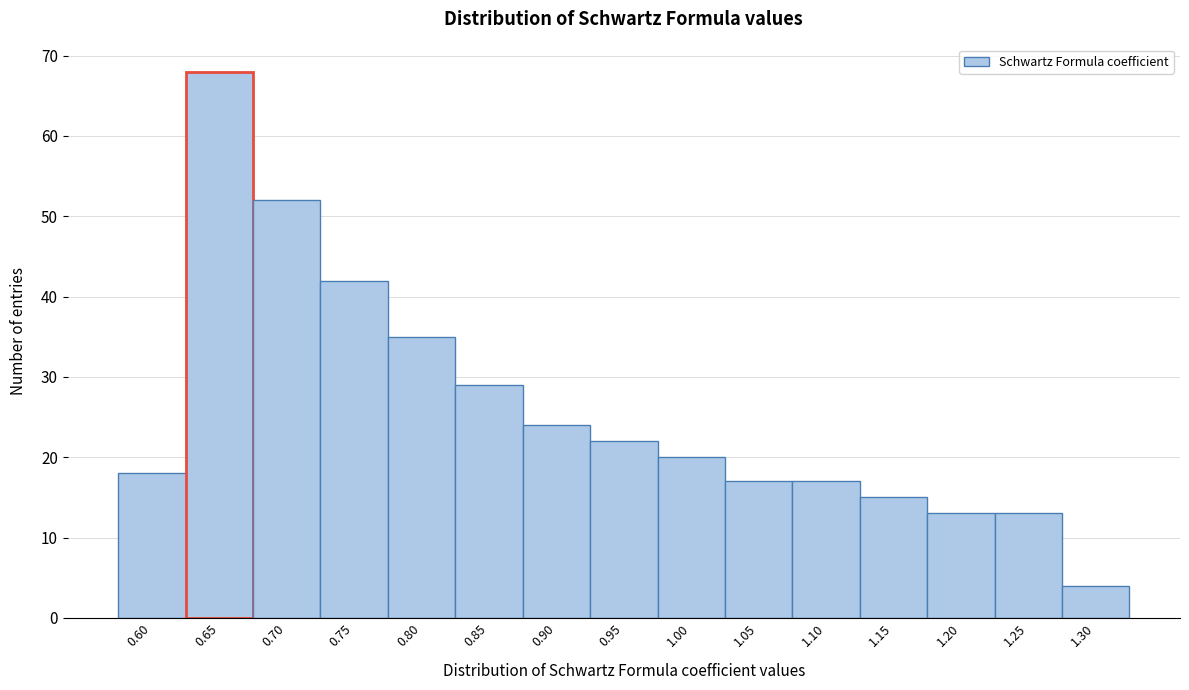

Reading left to right, transcribe all the data shown in this chart.

18	68	52	42	35	29	24	22	20	17	17	15	13	13	4